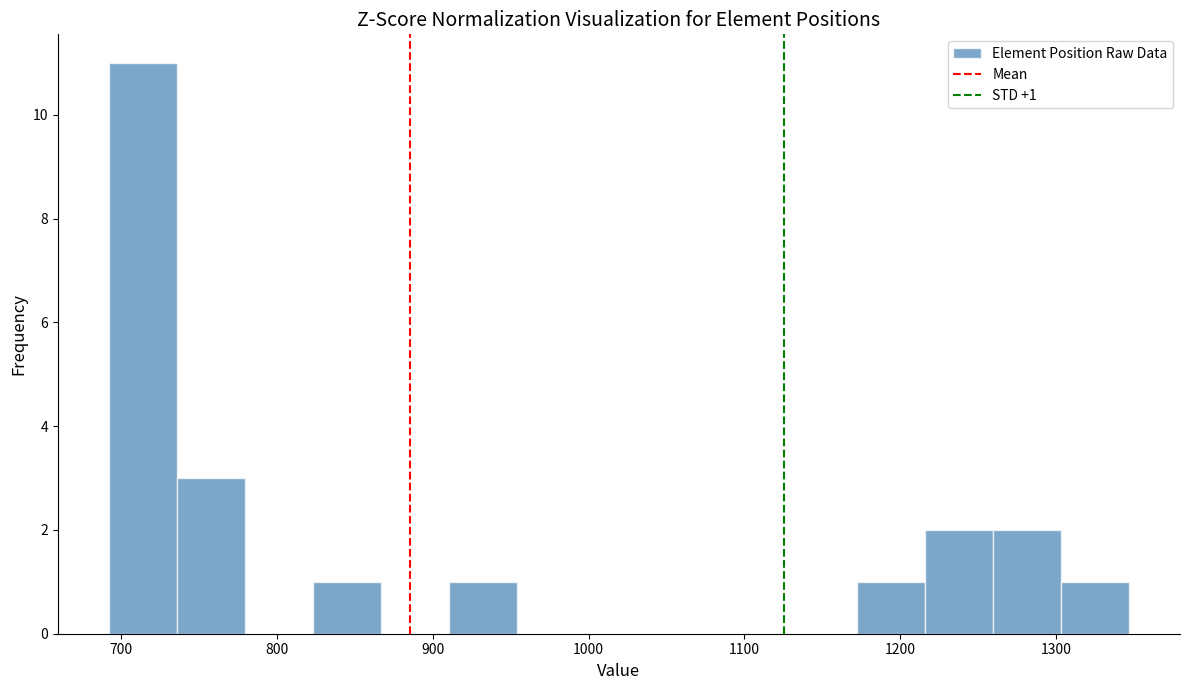

Over which range of the x-axis is the bar tallest?

690 to 740